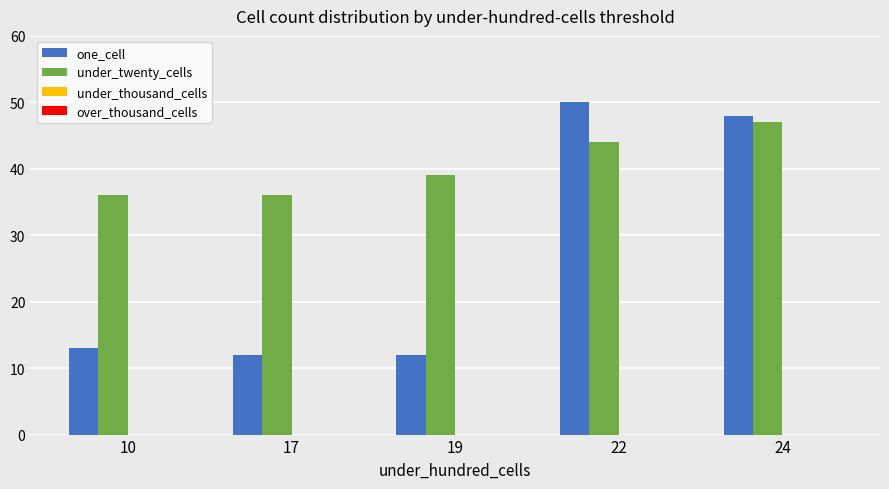

What is the total value across all series at 17?

48